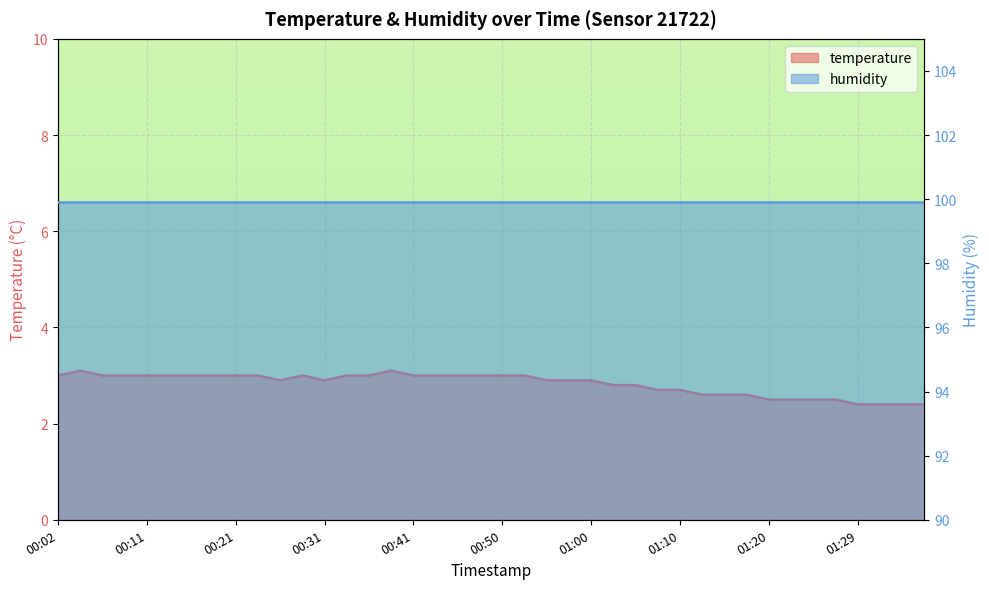

What is the ratio of the value at 00:06 to the value at 00:38?

1.0